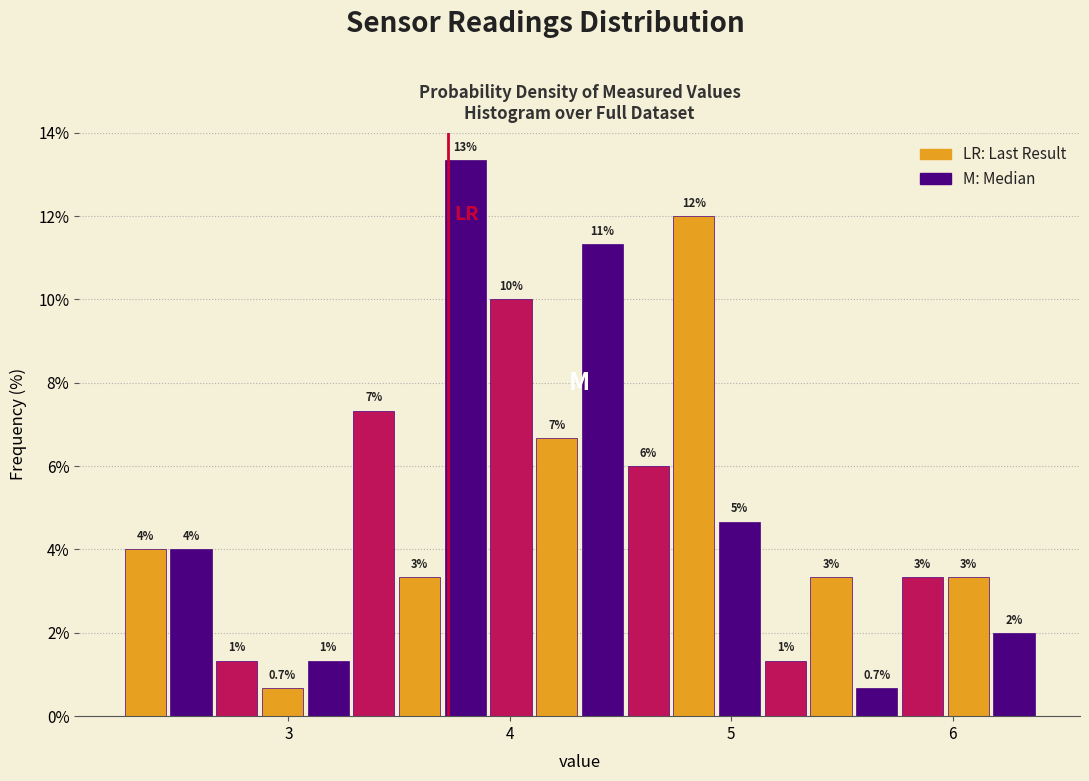

Around what value on the x-axis is the tallest bar? Give the approximate position of its centre, as read against the axis.

3.8